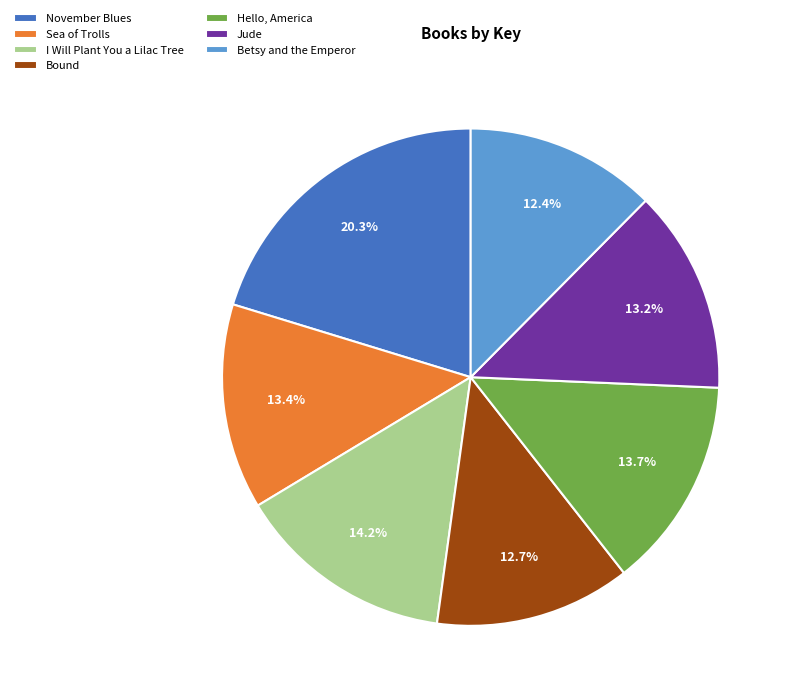

Count the number of slices in the pie.

7